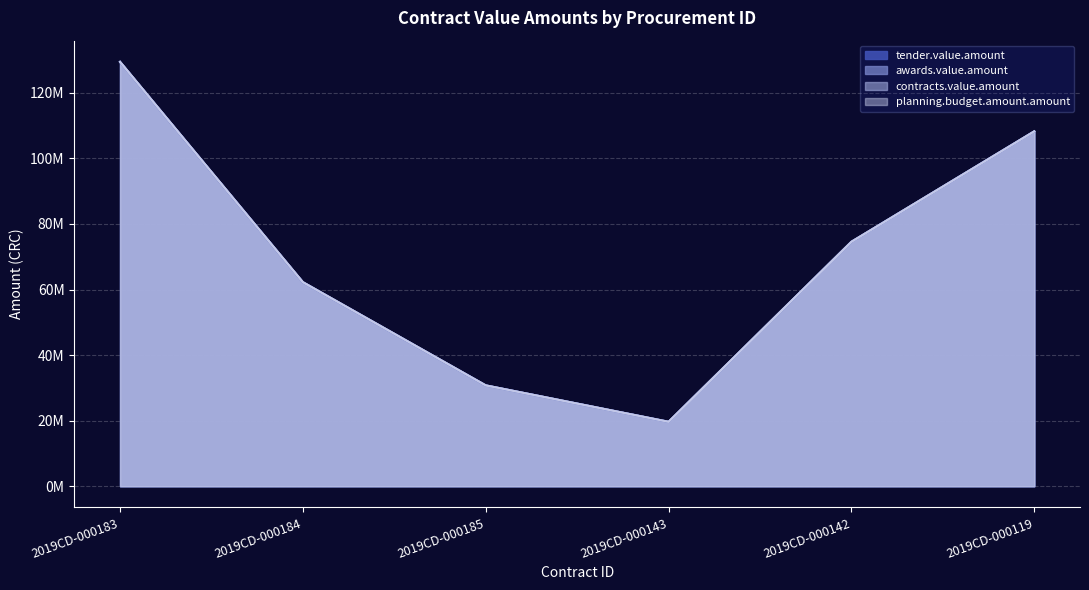

What position from the left is 2019CD-000184?

2